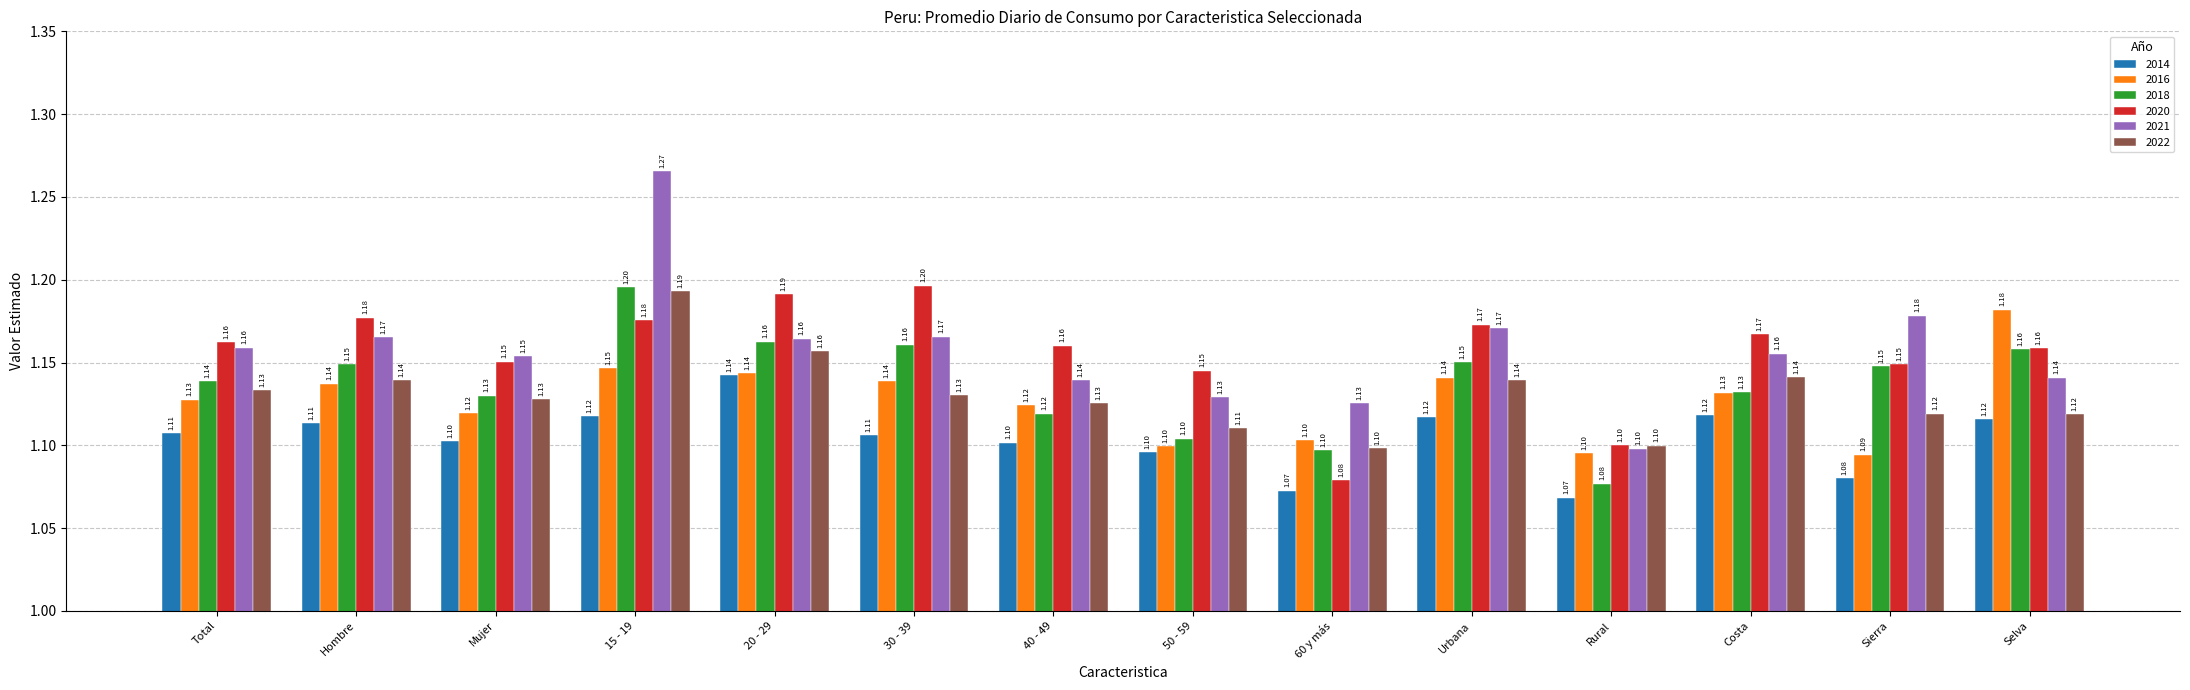

What is the label of the 3rd bar from the left?

Mujer